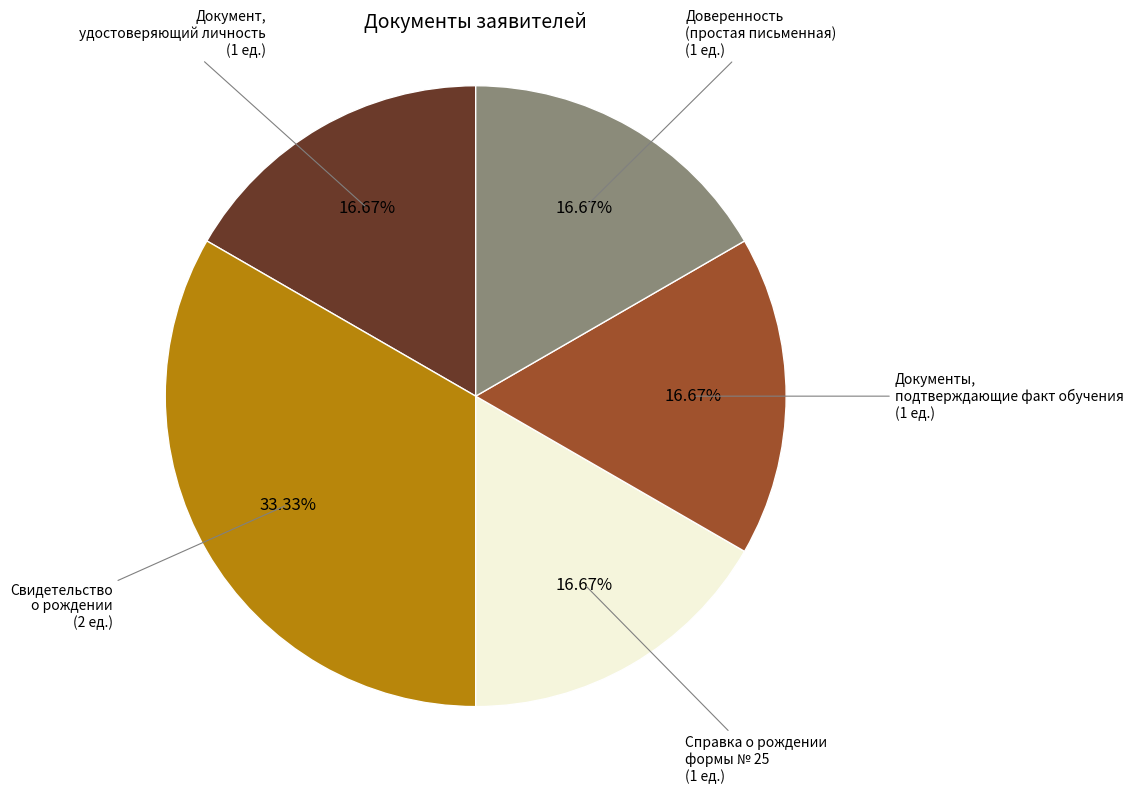

Does any single category account for the majority?

No